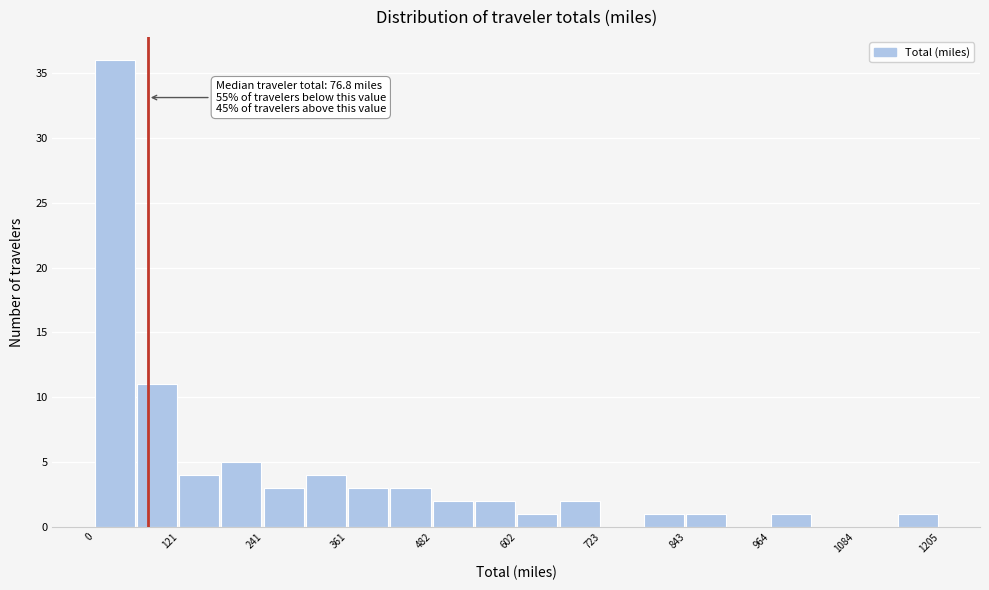

Around what value on the x-axis is the tallest bar? Give the approximate position of its centre, as read against the axis.

20